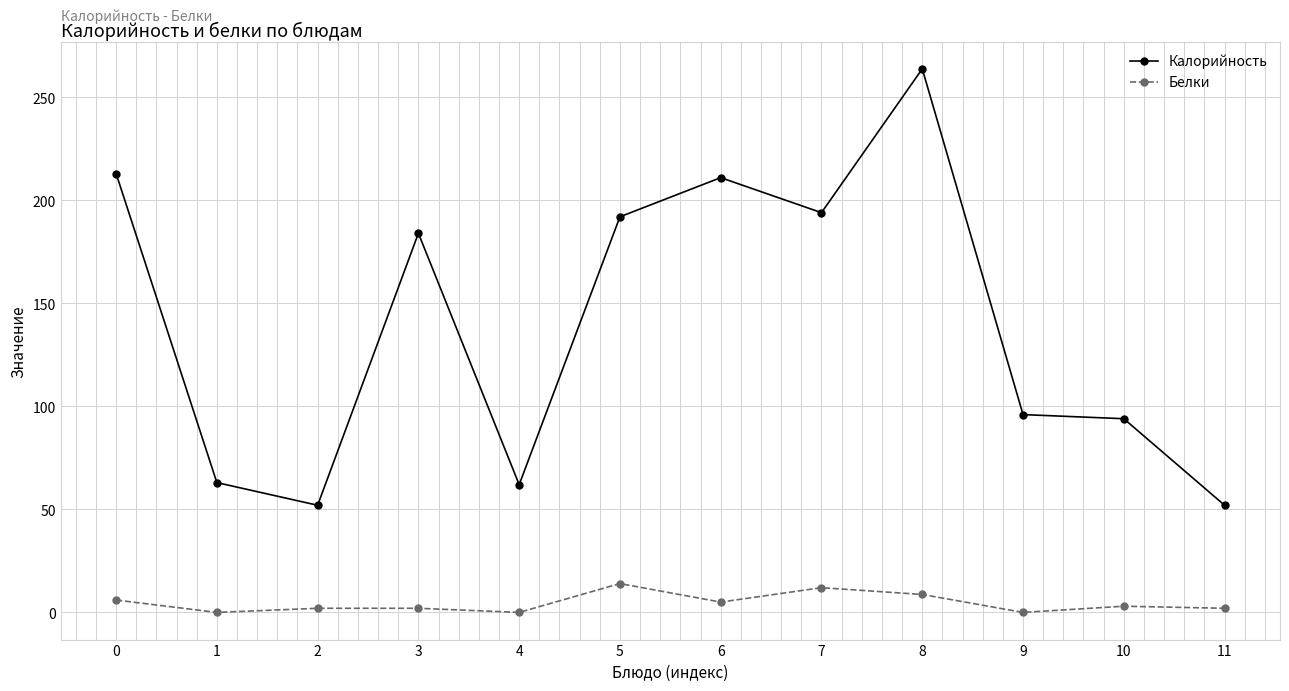

What are all the series names shown in the legend?

Калорийность, Белки